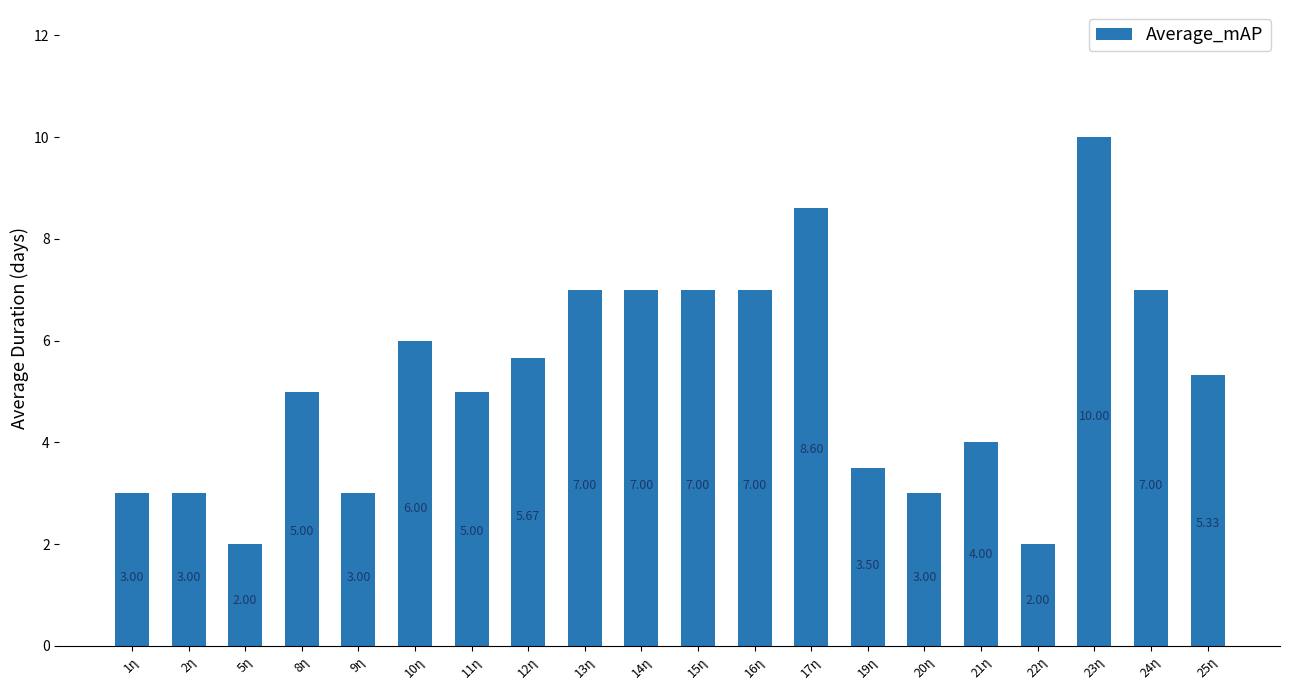

What is the label of the 5th bar from the right?

21η